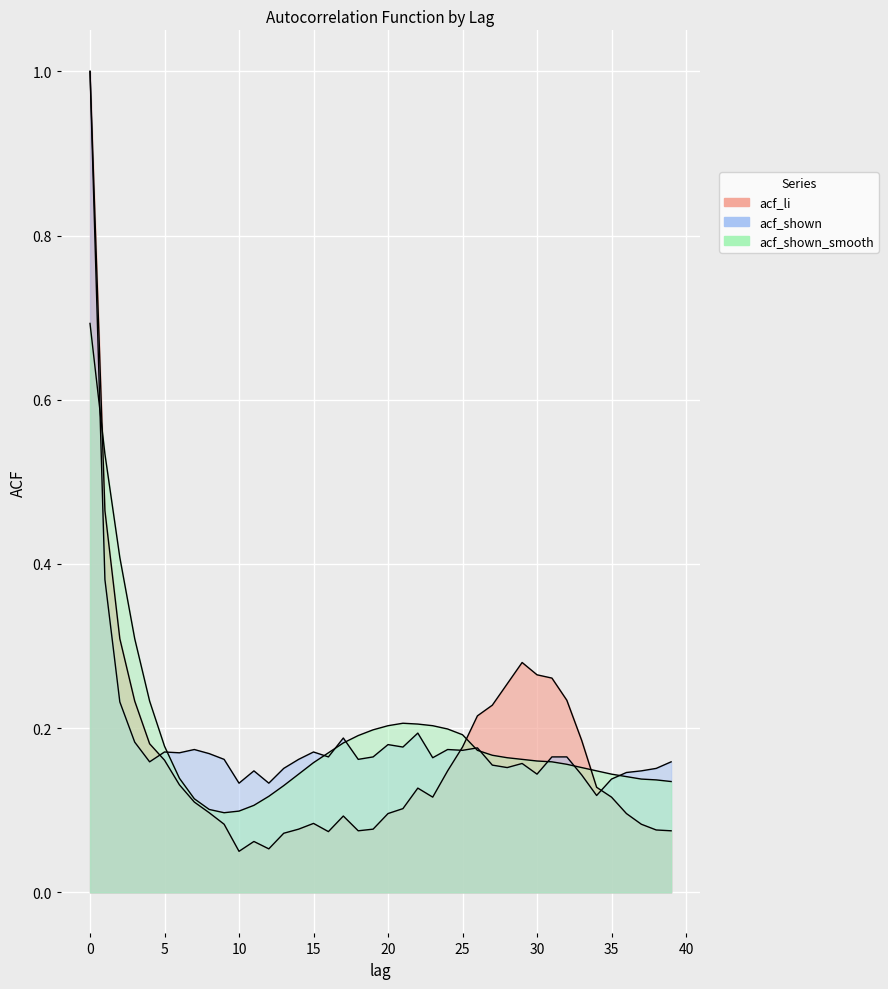

What is the value of the acf_shown point at the 40th from the left?

0.2